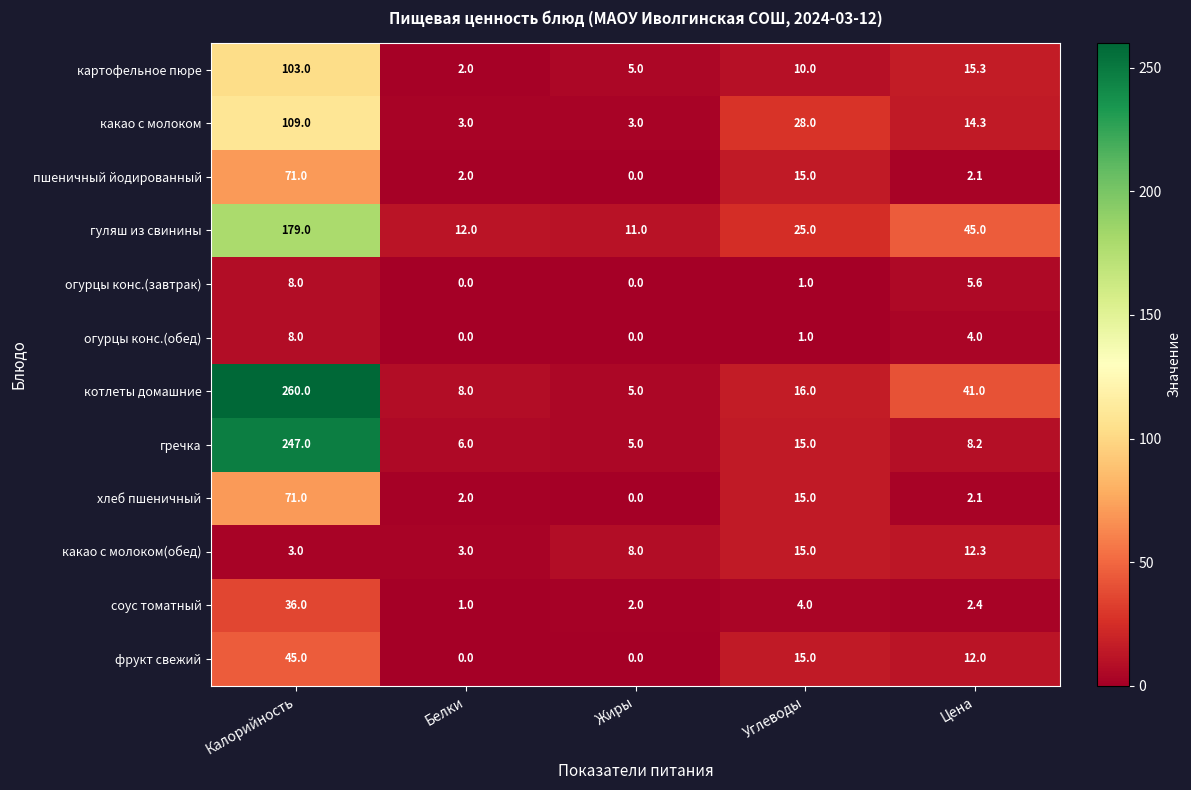

What is the maximum value shown in the chart?

260.0